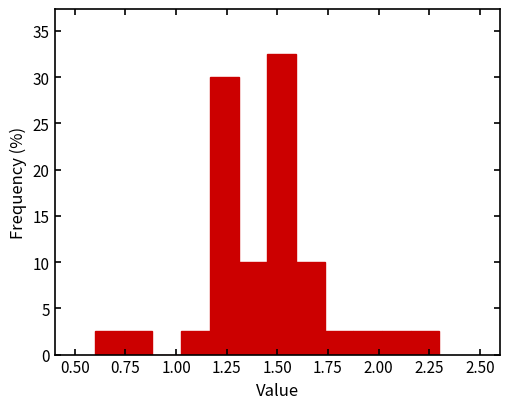

Around what value on the x-axis is the tallest bar? Give the approximate position of its centre, as read against the axis.

1.50